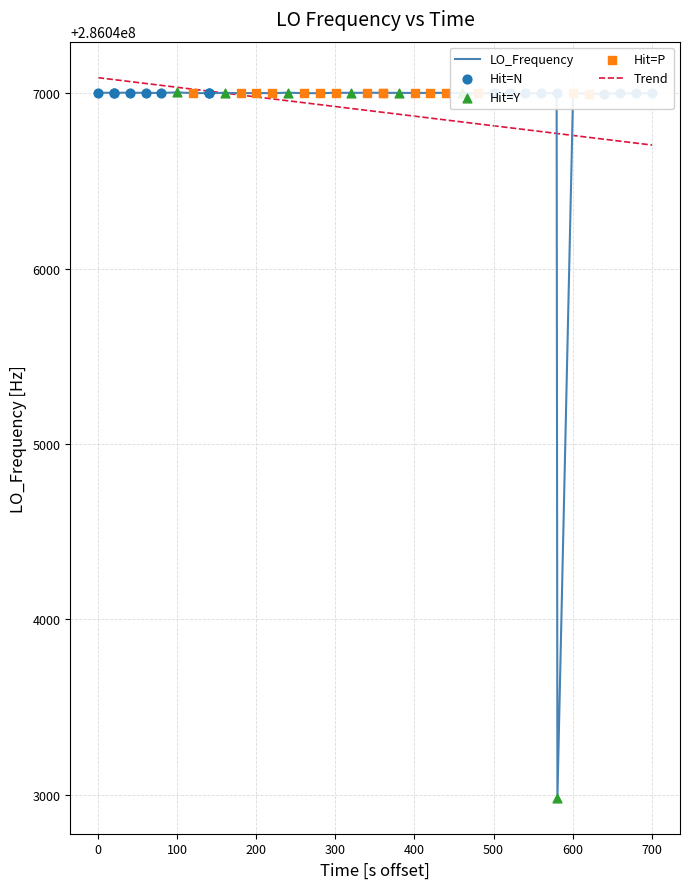

Which series has the largest range (max minus min)?

LO_Frequency